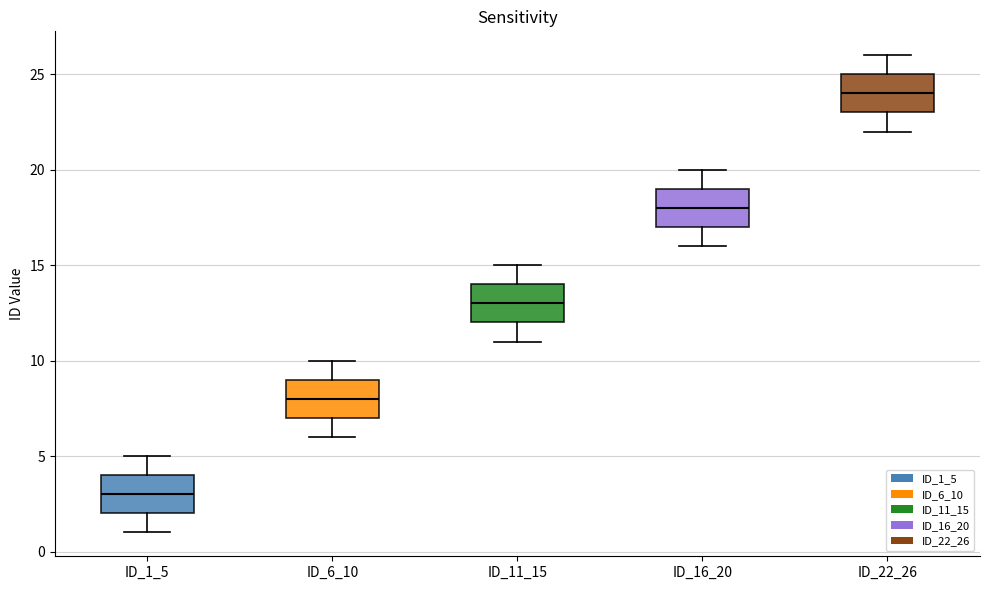

Reading left to right, read every box against the y-axis: the position of its median line, the range the box covers, and the ends of its whiskers. The values are not printed on the chart, so give them approximately, as read against the axis.

ID_1_5: median 3, box 2 to 4, whiskers 1 to 5
ID_6_10: median 8, box 7 to 9, whiskers 6 to 10
ID_11_15: median 13, box 12 to 14, whiskers 11 to 15
ID_16_20: median 18, box 17 to 19, whiskers 16 to 20
ID_22_26: median 24, box 23 to 25, whiskers 22 to 26